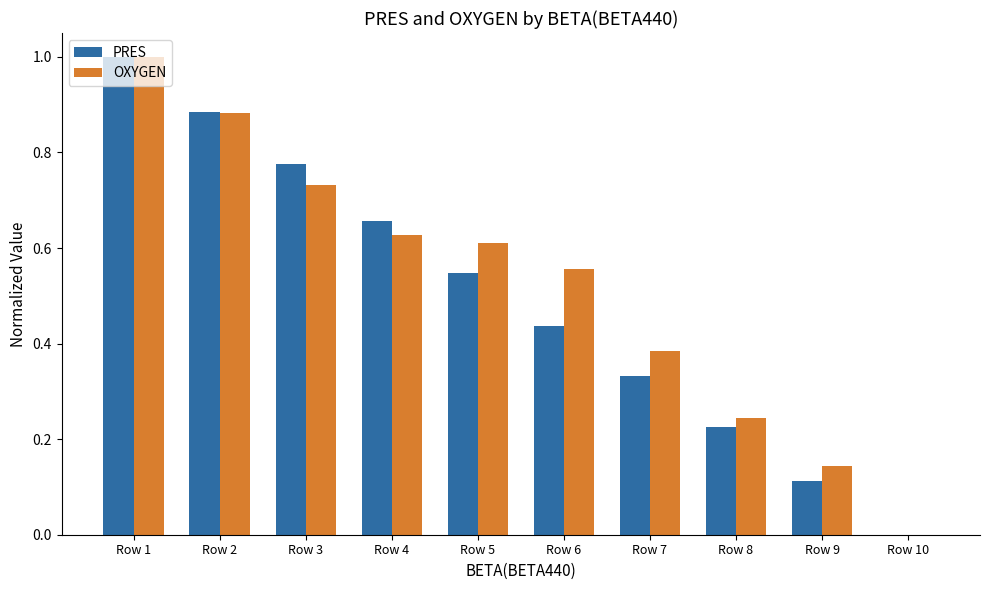

What is the total value across all series at Row 4?

1.3